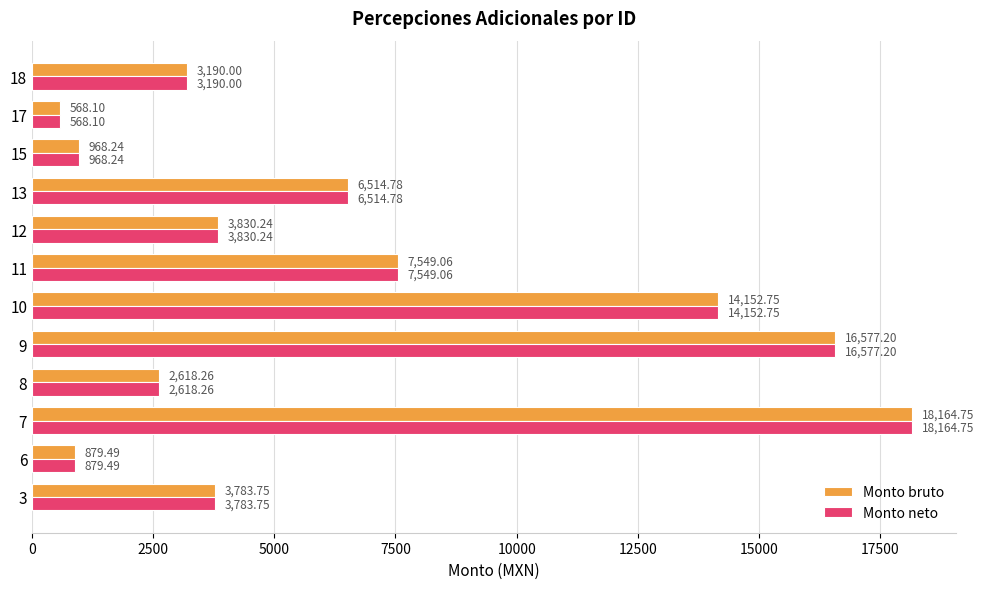

What is the highest value of the Monto neto series?

18164.8